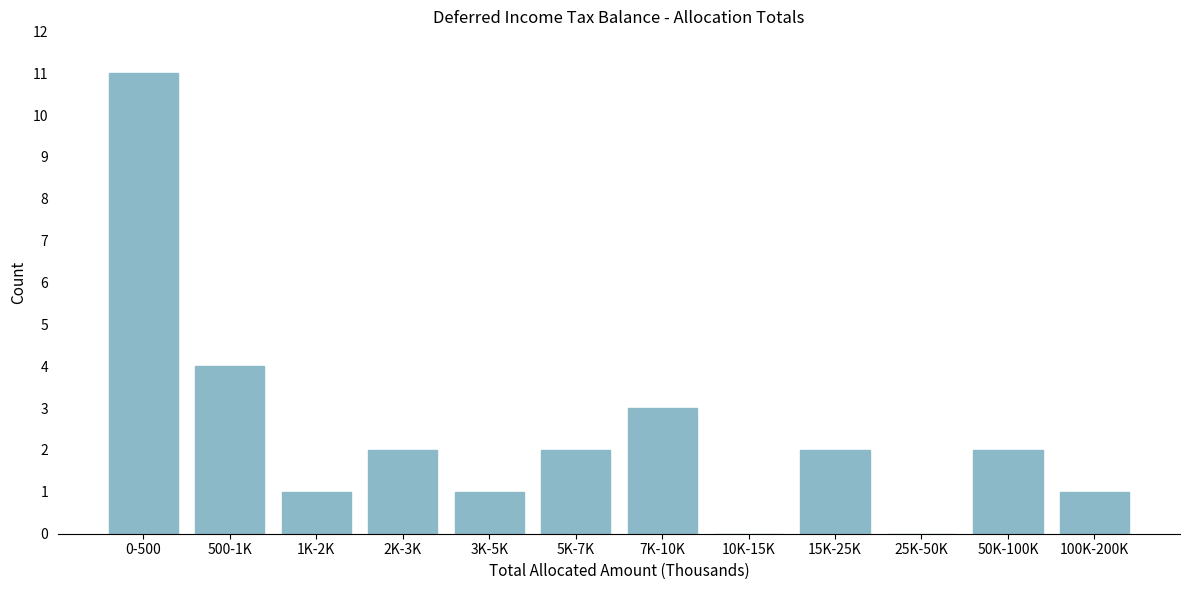

Reading left to right, what are all the values shown in this chart?

0-500=11	500-1K=4	1K-2K=1	2K-3K=2	3K-5K=1	5K-7K=2	7K-10K=3	10K-15K=0	15K-25K=2	25K-50K=0	50K-100K=2	100K-200K=1